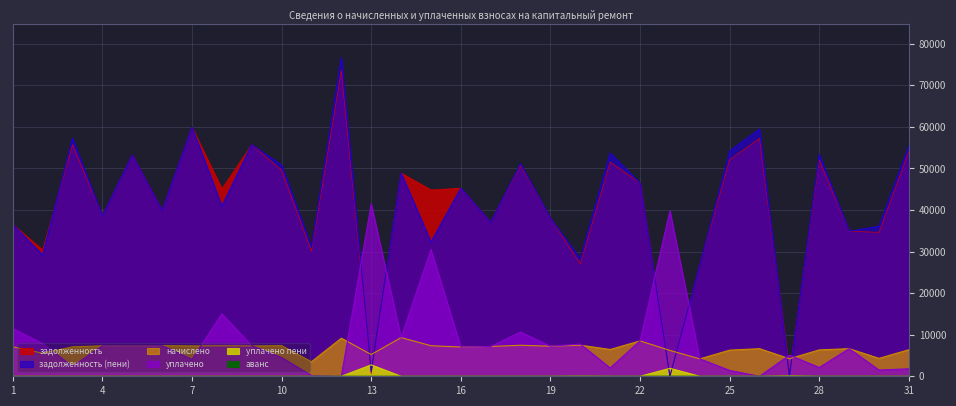

Reading right to left, list all the values displayed in this chart.

задолженность: 31=54105.0	30=34629.1	29=34882.5	28=51958.7	27=938.4	26=57245.0	25=52097.8	24=26751.0	23=0.0	22=46483.4	21=51533.0	20=27031.8	19=38011.6	18=50670.0	17=37043.4	16=45258.8	15=44824.0	14=48899.0	13=582.4	12=73593.8	11=30067.5	10=49562.7	9=55723.8	8=45081.5	7=59890.0	6=39916.8	5=53258.9	4=38533.7	3=55677.6	2=30378.6	1=36533.8
задолженность (пени): 31=55437.1	30=36065.7	29=34882.5	28=53368.7	27=0.0	26=59459.9	25=54192.6	24=26749.1	23=0.0	22=46483.4	21=53681.7	20=28277.9	19=38011.6	18=51158.1	17=37043.4	16=45258.8	15=32274.9	14=48899.0	13=1164.7	12=76649.2	11=31036.9	10=50791.8	9=55723.1	8=40897.2	7=59890.0	6=39916.8	5=53258.9	4=38533.7	3=57250.8	2=29144.9	1=36533.8
начислено: 31=6396.3	30=4309.6	29=6644.7	28=6346.6	27=4222.8	26=6644.7	25=6284.5	24=4185.5	23=6222.4	22=8520.1	21=6446.0	20=7476.8	19=7240.9	18=7464.4	17=7166.3	16=7042.1	15=7352.6	14=9315.0	13=5241.2	12=9166.0	11=3490.0	10=7377.5	9=7303.0	8=7340.2	7=7315.4	6=7377.5	5=7265.9	4=7340.2	3=7079.4	2=5551.7	1=7104.3
уплачено: 31=1800.0	30=1500.0	29=6644.7	28=2115.7	27=5093.2	26=0.0	25=1396.6	24=4192.1	23=39825.0	22=8520.1	21=2000.0	20=7758.7	19=7240.9	18=10637.0	17=7166.3	16=7042.1	15=30500.0	14=9315.0	13=41468.0	12=0.0	11=193.9	10=4509.6	9=7369.3	8=15011.4	7=4064.1	6=7377.5	5=7265.9	4=7340.2	3=2359.8	2=7840.4	1=11497.3
уплачено пени: 31=0.0	30=0.0	29=0.0	28=0.0	27=93.2	26=0.0	25=0.0	24=0.0	23=1918.9	22=0.0	21=0.0	20=46.8	19=0.0	18=0.0	17=0.0	16=0.0	15=0.0	14=0.0	13=2752.1	12=0.0	11=0.0	10=0.0	9=0.0	8=0.0	7=0.0	6=0.0	5=0.0	4=0.0	3=0.0	2=0.0	1=0.0
аванс: 31=0.0	30=0.0	29=0.0	28=0.0	27=0.0	26=0.0	25=0.0	24=0.0	23=18.0	22=0.0	21=0.0	20=0.0	19=0.0	18=0.0	17=0.0	16=0.0	15=0.0	14=0.0	13=0.0	12=0.0	11=0.0	10=0.0	9=0.0	8=0.0	7=0.0	6=0.0	5=0.0	4=0.0	3=0.0	2=0.0	1=0.0